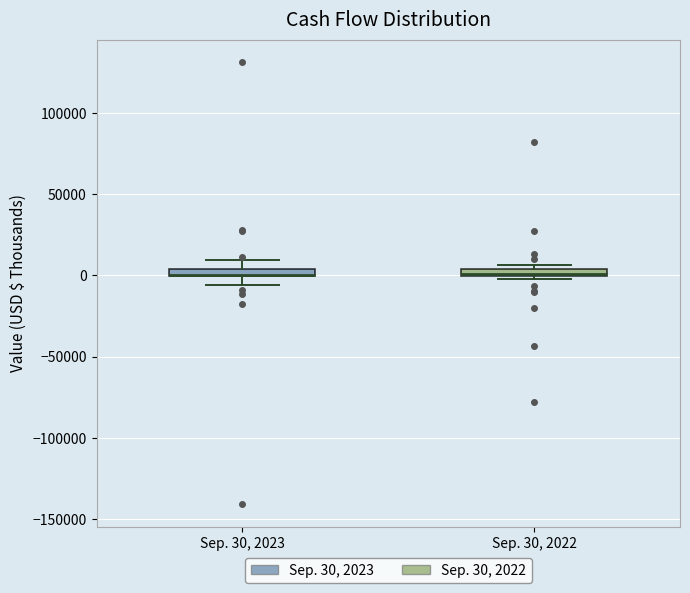

Where is the lower edge of the box for Sep. 30, 2022 on the y-axis? The values are not printed on the chart, so give them approximately, as read against the axis.

0